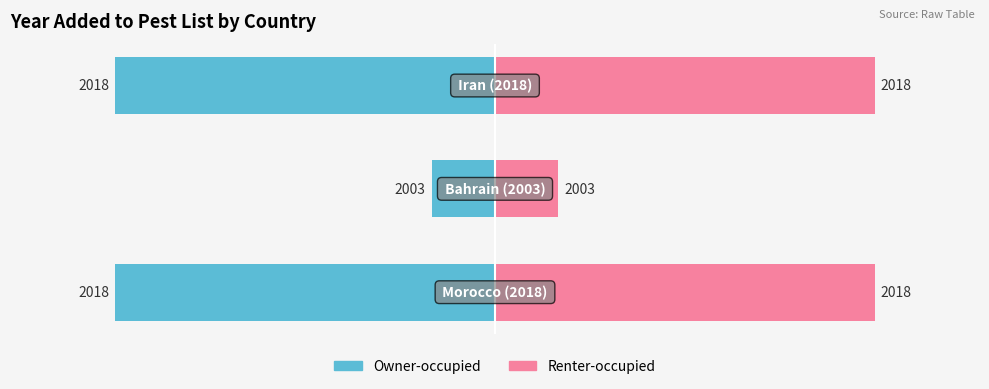

Count the yr_add (left) values in the range -18 to -3.

3